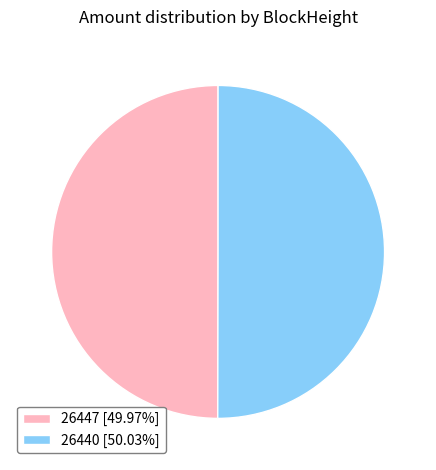

Is the sum of 26440 and 26447 greater than half?

Yes